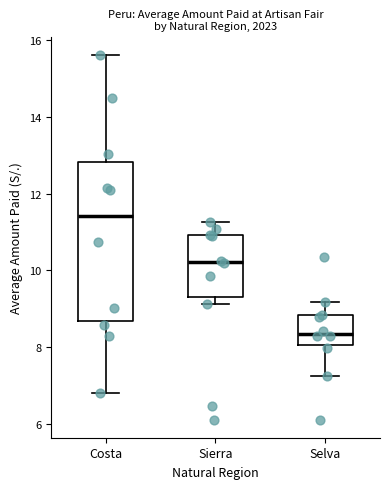

Where does the median line of the box for Costa sit on the y-axis? The values are not printed on the chart, so give them approximately, as read against the axis.

11.4